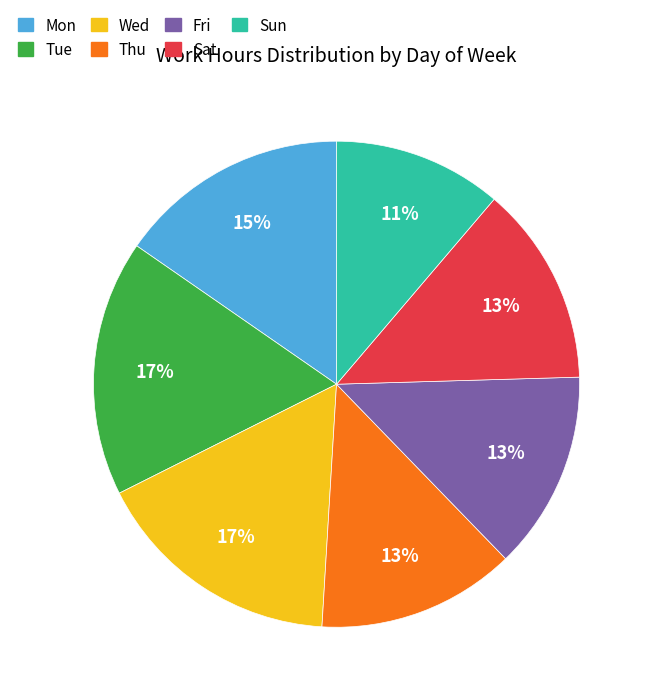

Combined, do Thu and Sat account for over 50%?

No